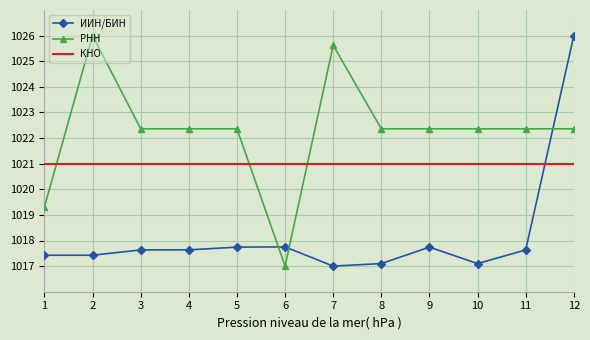

After their last crossing, which series has the higher values: КНО or РНН?

РНН